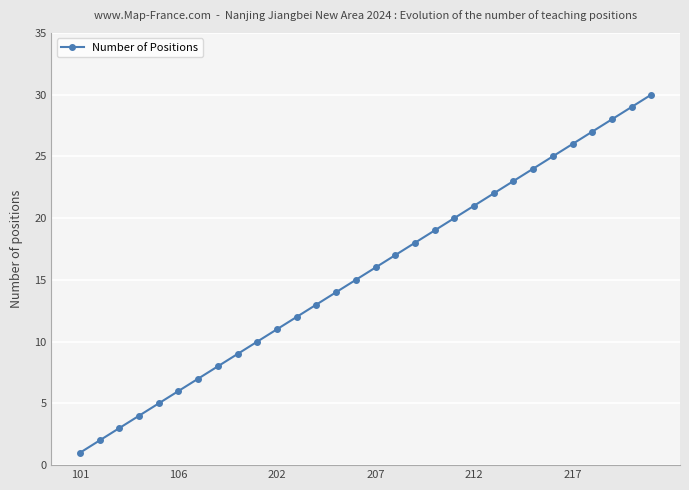

What is the difference between the second highest and second lowest values?

27